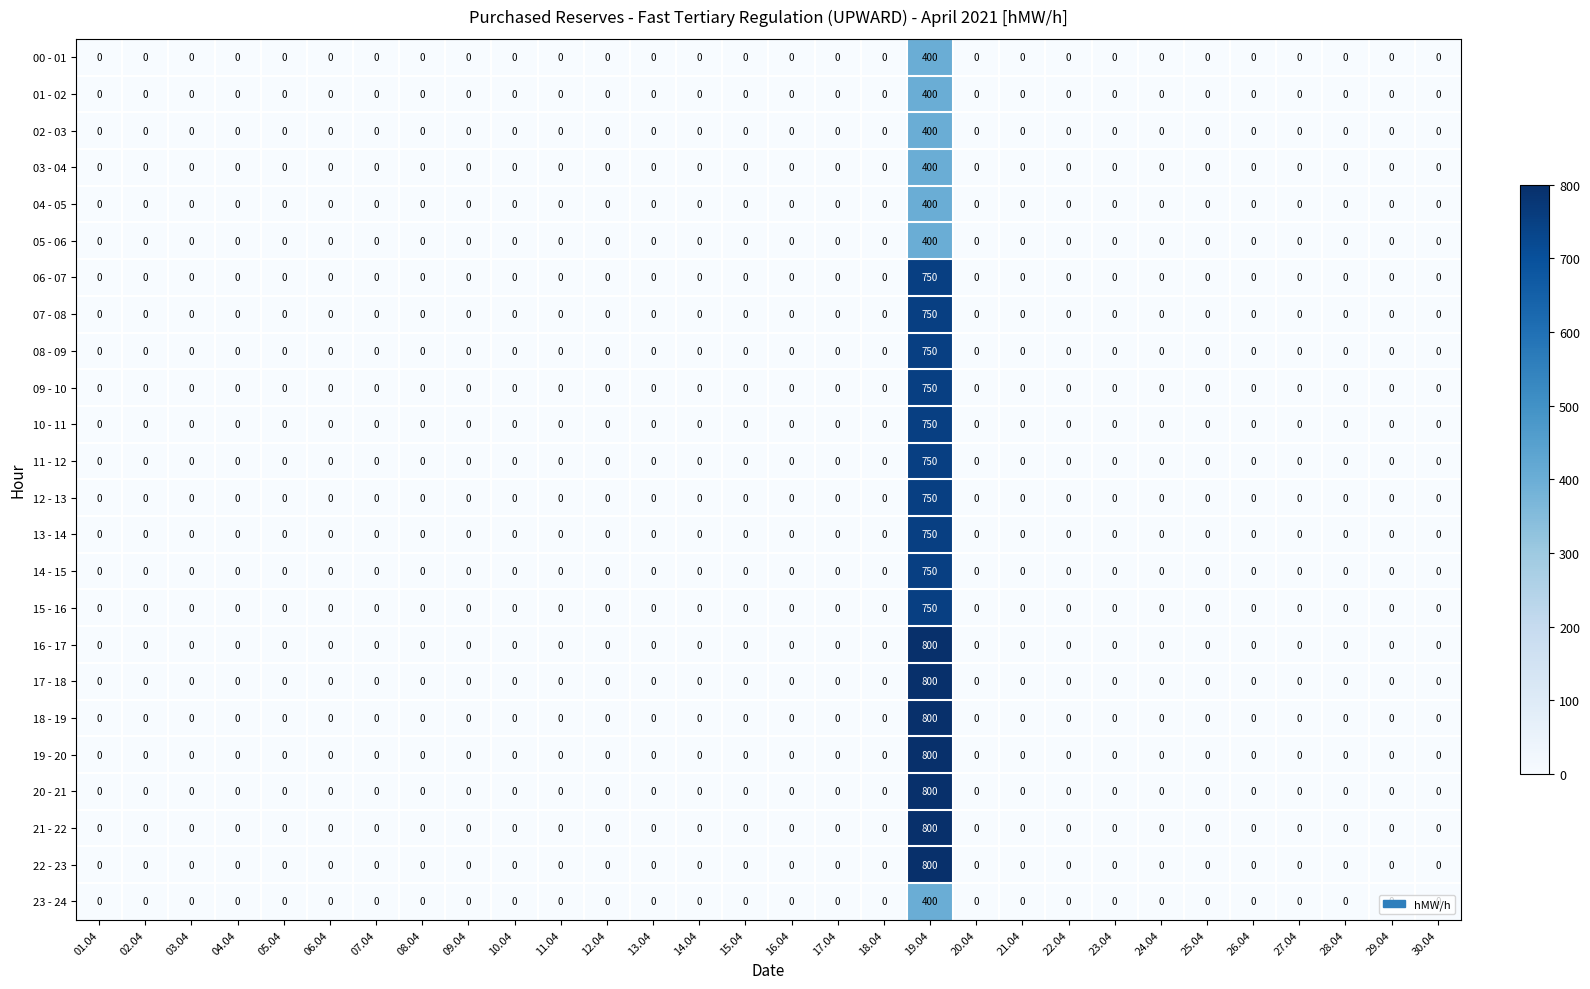

What is the greatest value displayed?

800